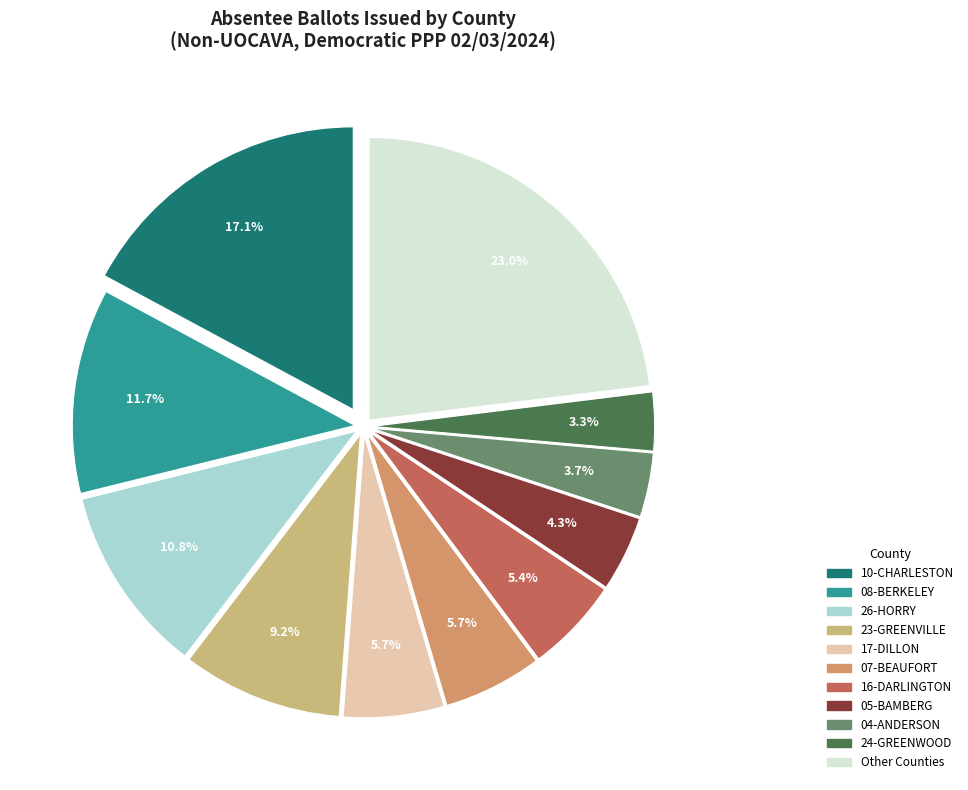

Is there a majority slice in this chart?

No